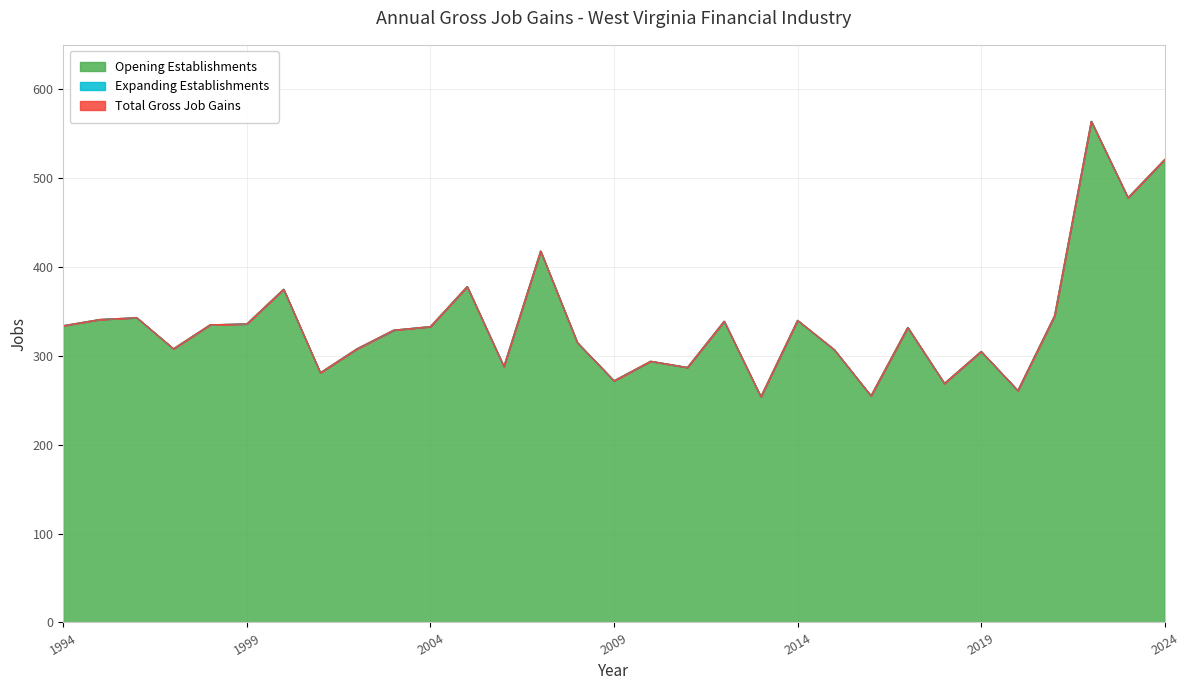

Is it true that Opening Establishments equals 329 at 2003?

True